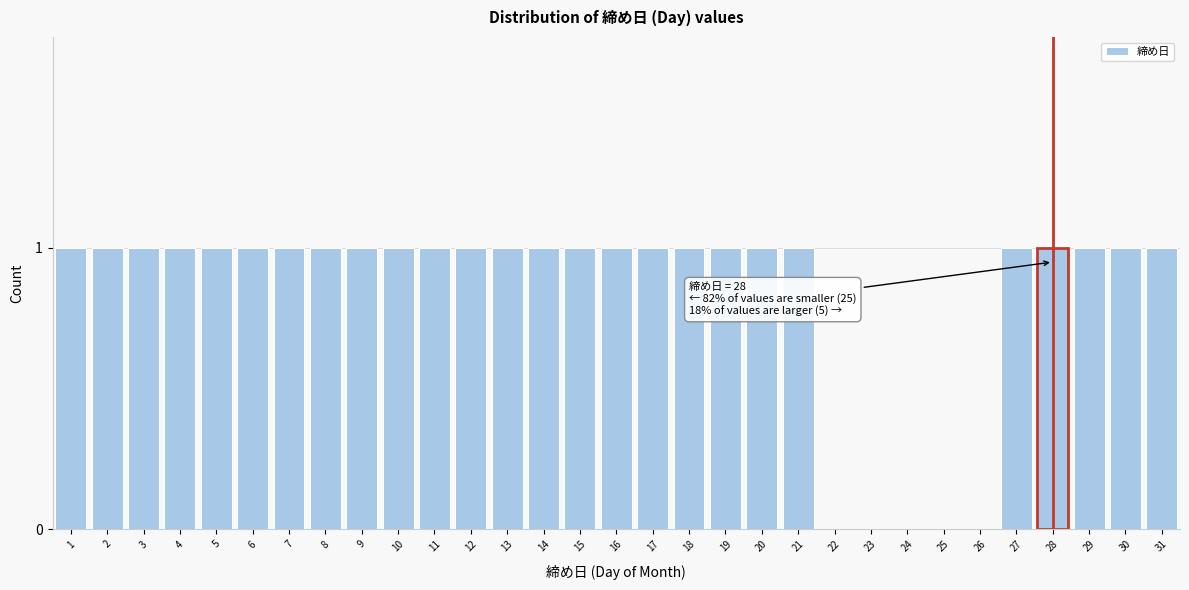

The chart shows a value of 0 at 18. True or false?

False